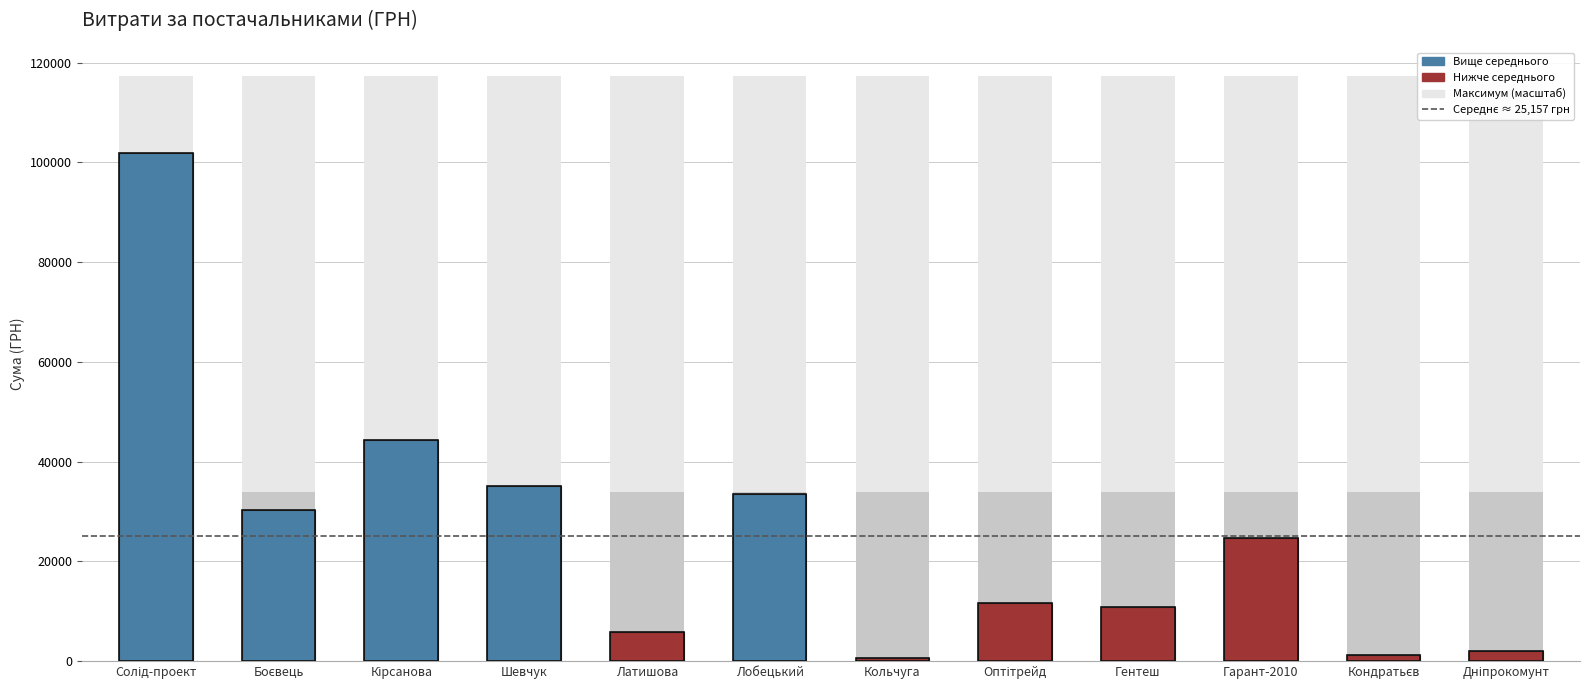

True or false: the data shows 24647.0 at Гарант-2010.

True